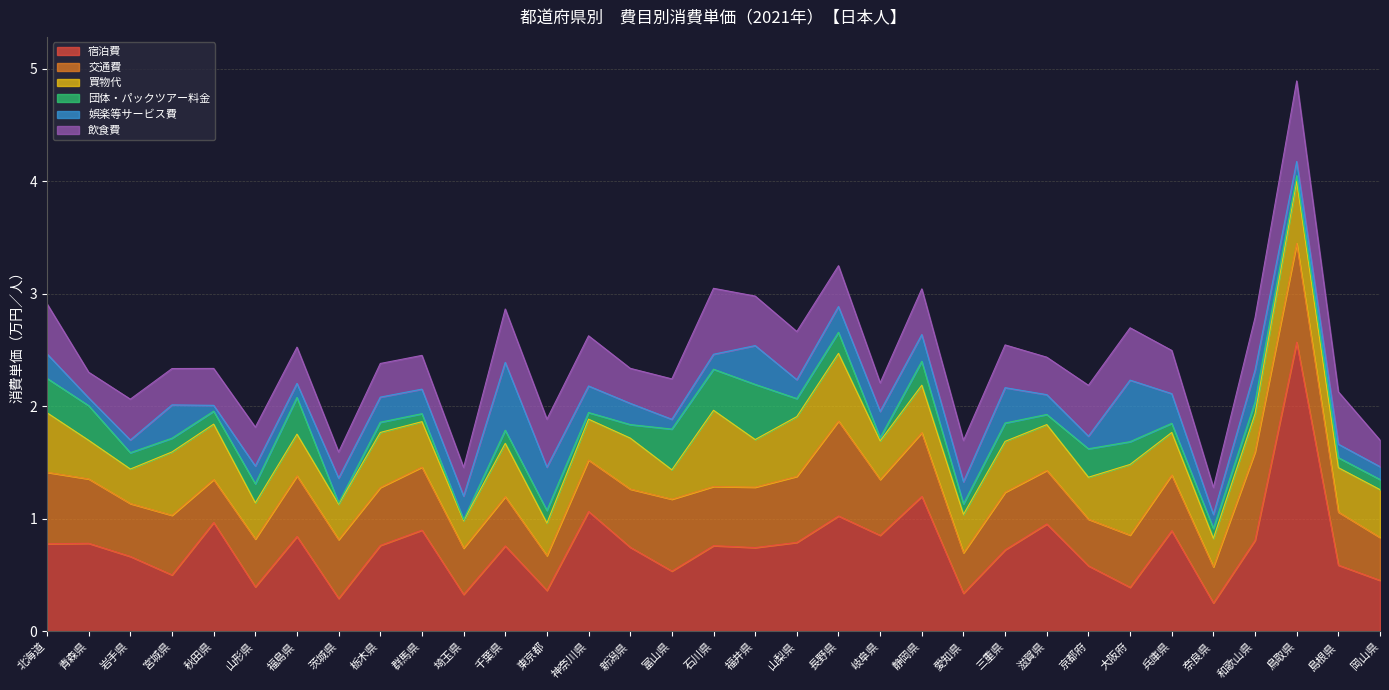

The value of 買物代 at 北海道 is 0.5. True or false?

True